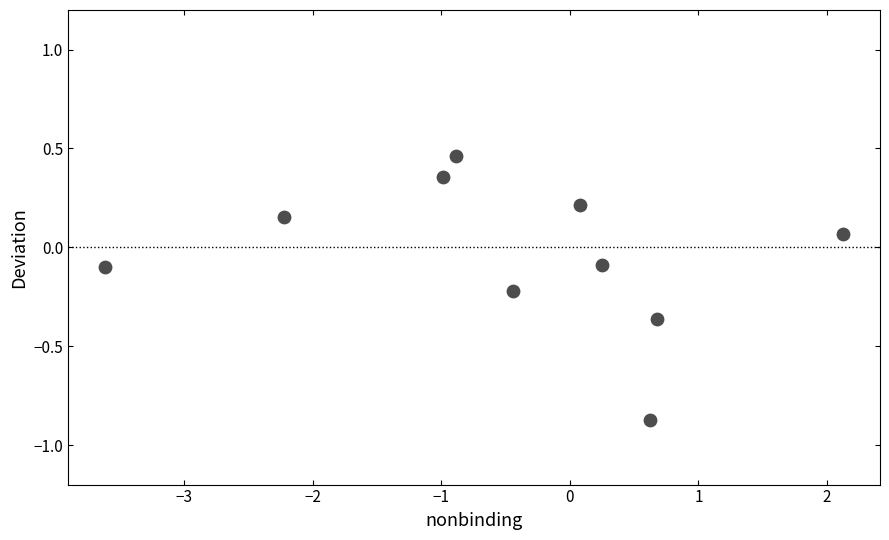

What is the range of Y values (max minus min)?

1.3